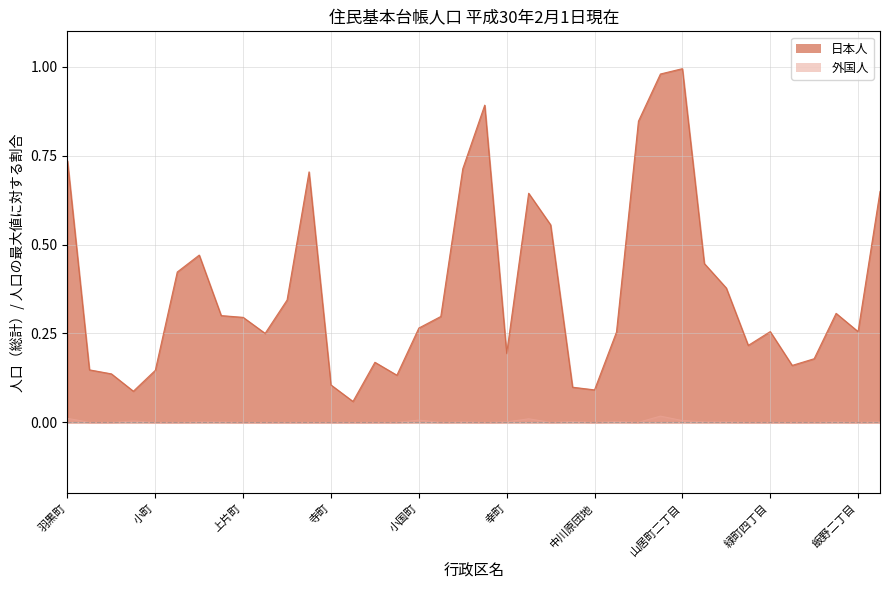

Where is the first local maximum for 外国人?

大町